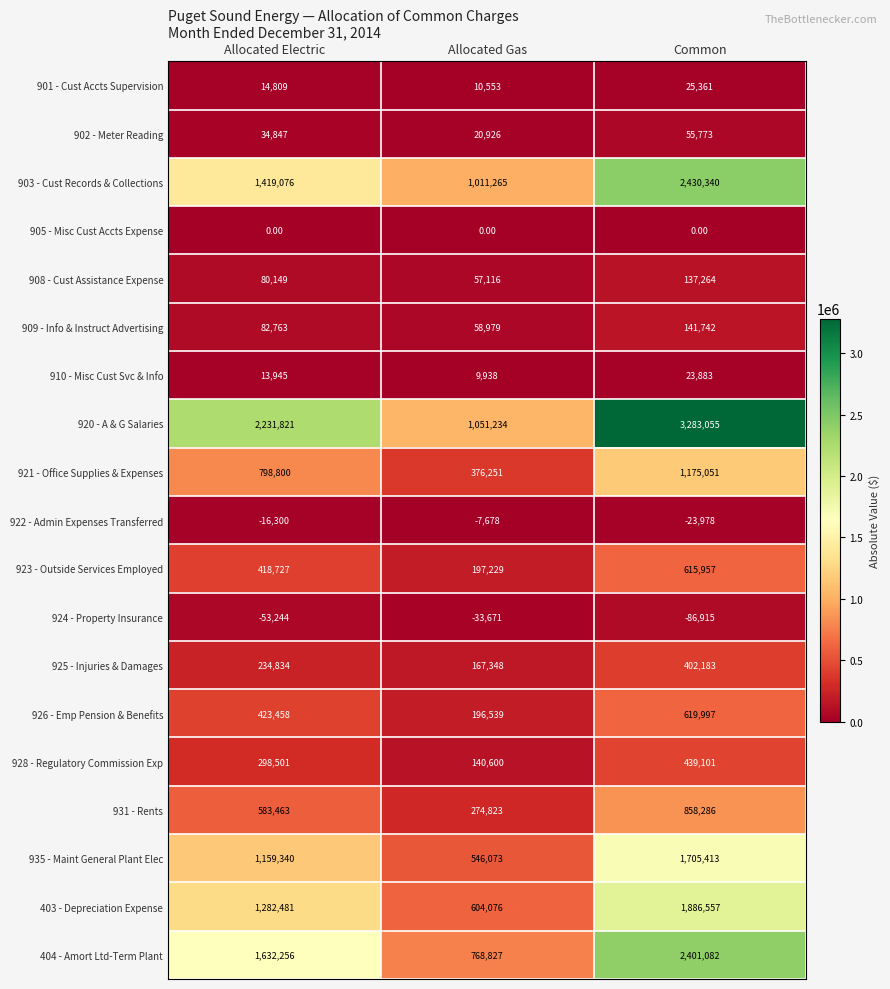

What is the difference between the 909 - Info & Instruct Advertising values at Common and Allocated Gas?

82763